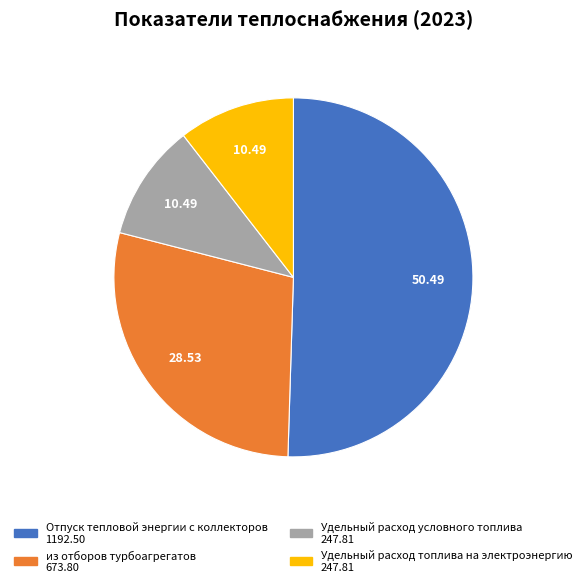

Which has a higher value, Удельный расход топлива на электроэнергию or из отборов турбоагрегатов?

из отборов турбоагрегатов